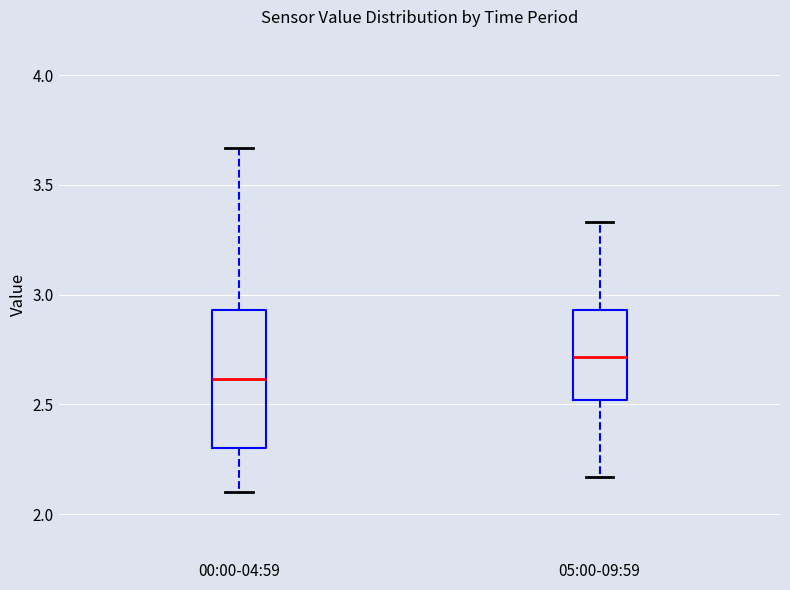

Reading left to right, read every box against the y-axis: the position of its median line, the range the box covers, and the ends of its whiskers. The values are not printed on the chart, so give them approximately, as read against the axis.

00:00-04:59: median 2.60, box 2.30 to 2.95, whiskers 2.10 to 3.65
05:00-09:59: median 2.70, box 2.50 to 2.95, whiskers 2.15 to 3.35